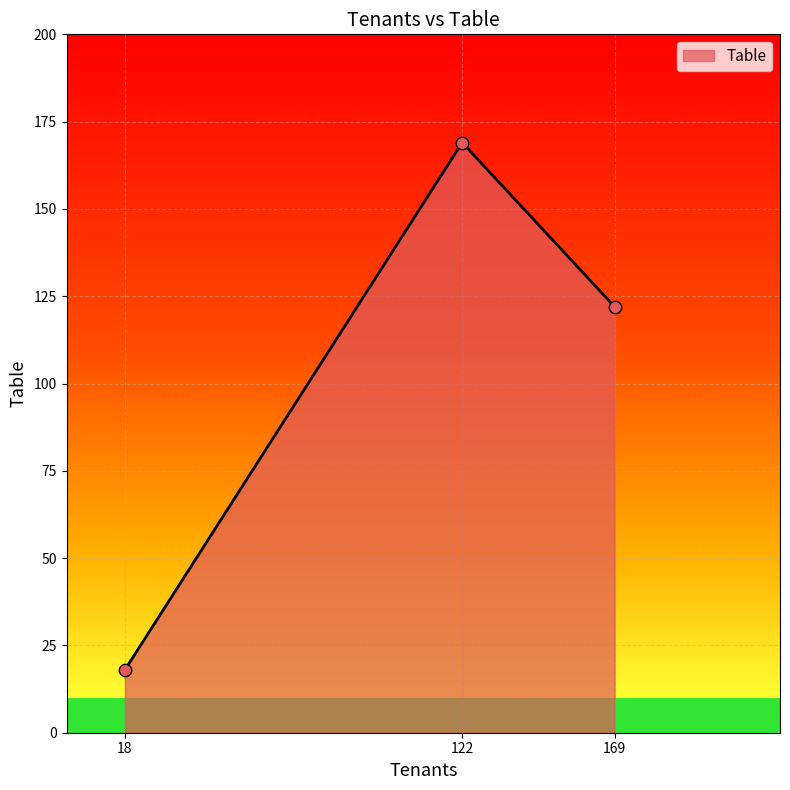

Between 122 and 18, which is larger?

122